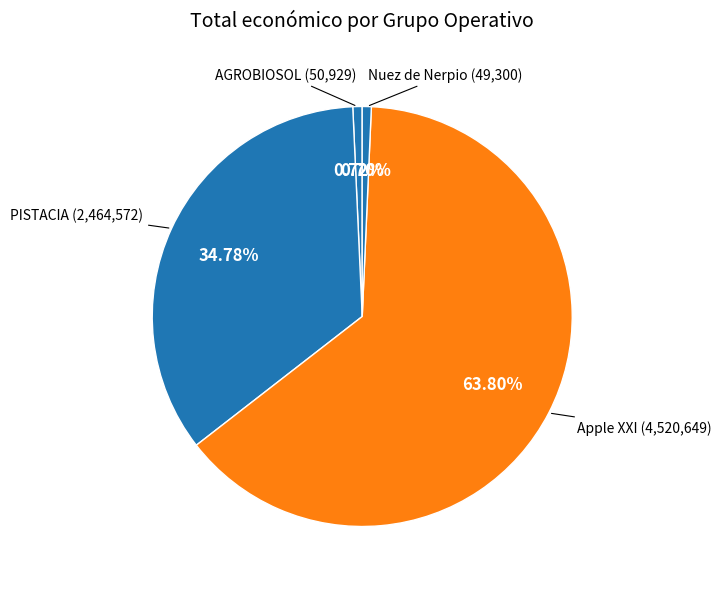

Which has a higher value, Apple XXI or PISTACIA?

Apple XXI